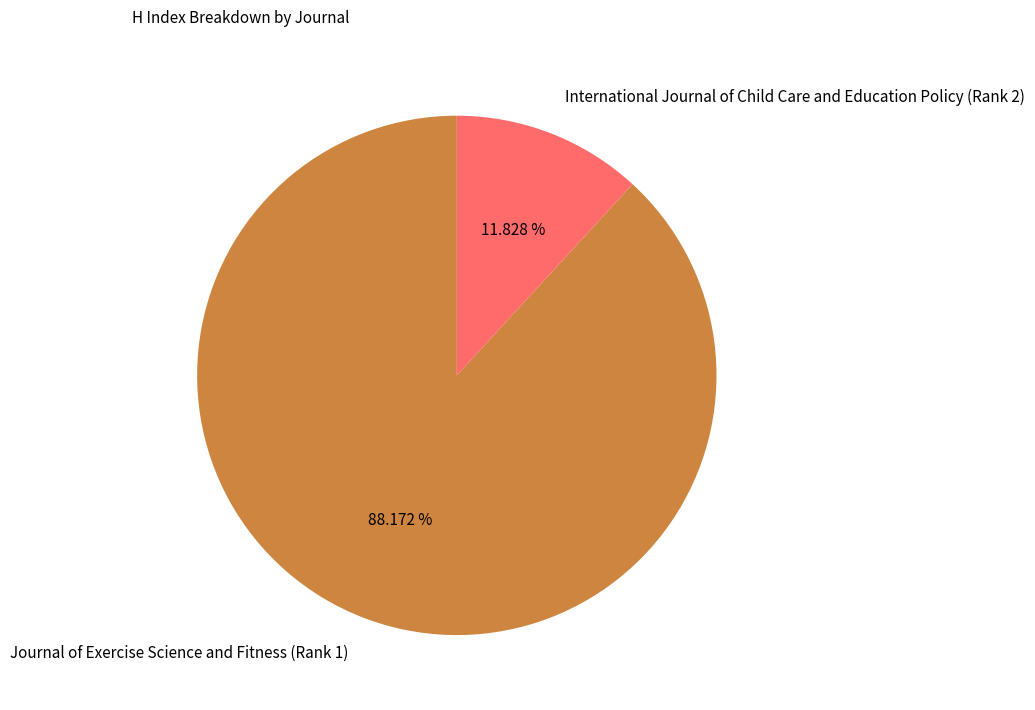

Which slice is the largest?

Journal of Exercise Science and Fitness (Rank 1)